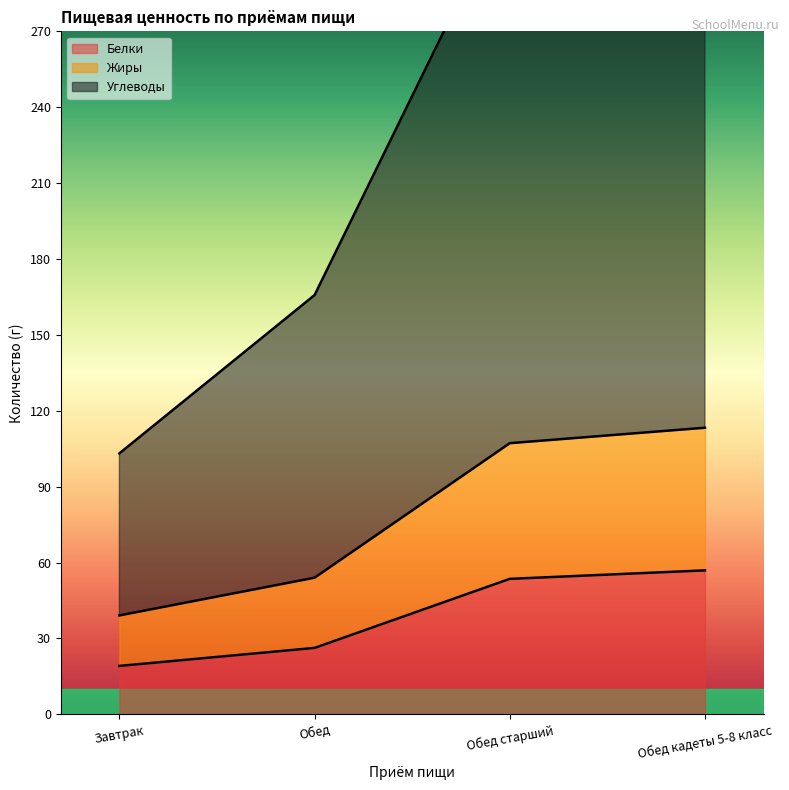

At which label is Белки closest to 38?

Обед